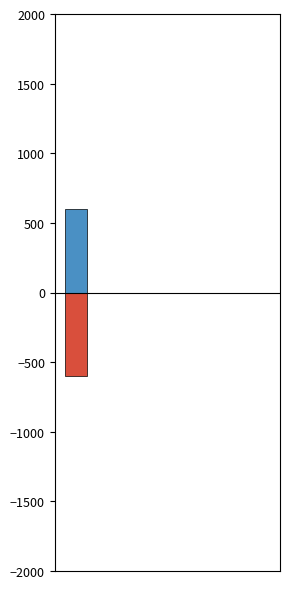

The TotalRetirementAndHealthContribution series shows -332 at 1. True or false?

False